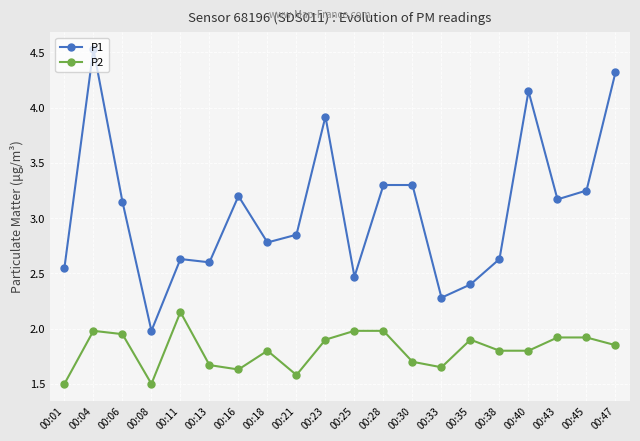

In P1, how many points are lower than both neighbors (excluding endpoints)?

6